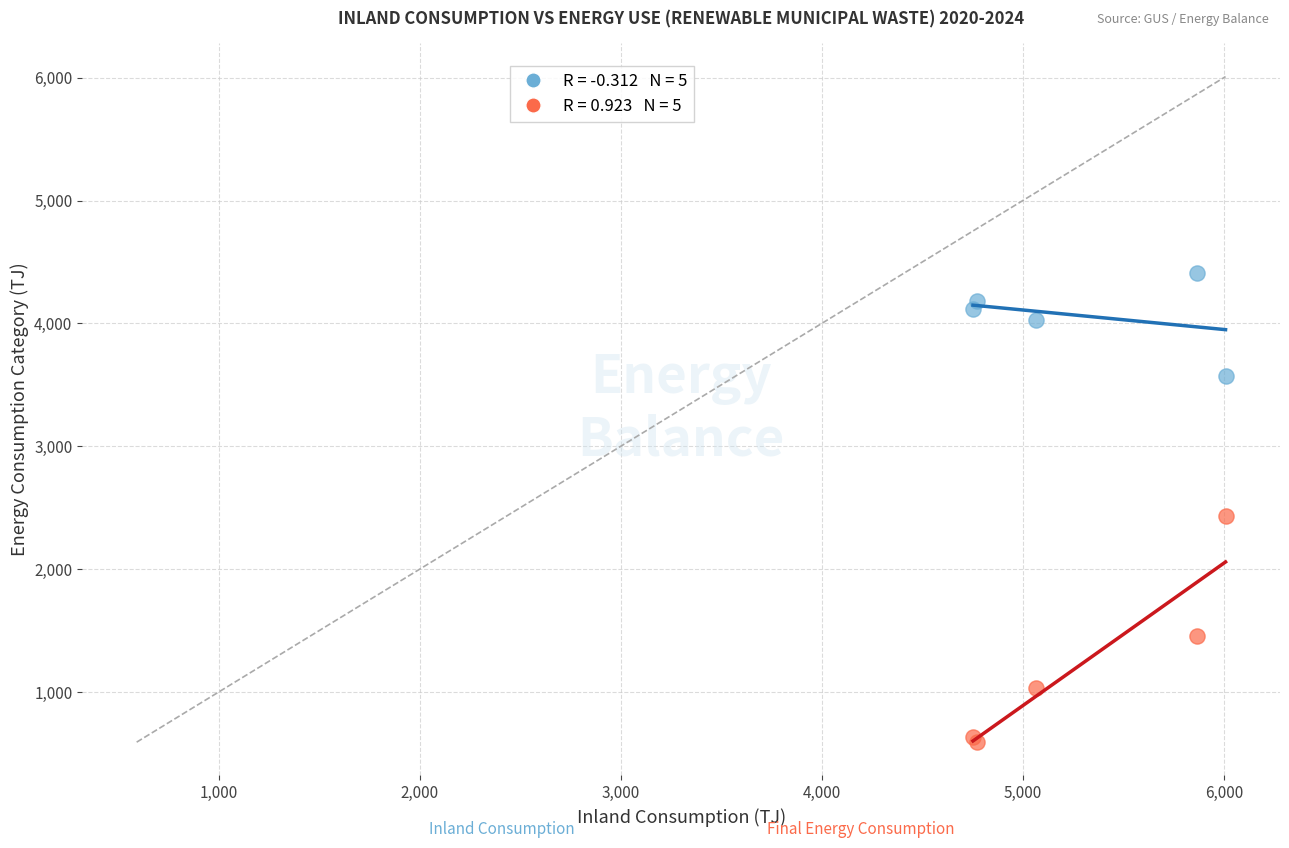

Across all series, what Y value is closest to 2502?

2432.4